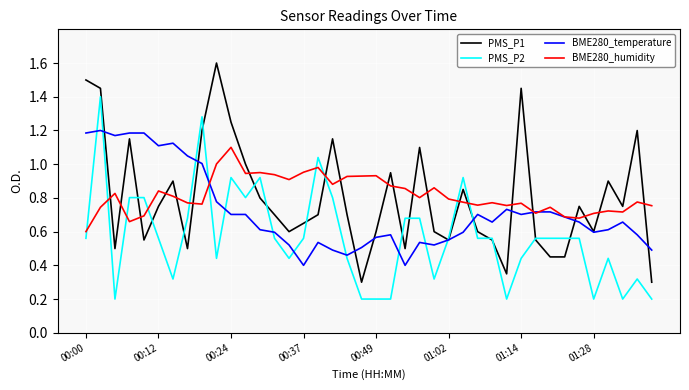

Which series has the largest range (max minus min)?

PMS_P1